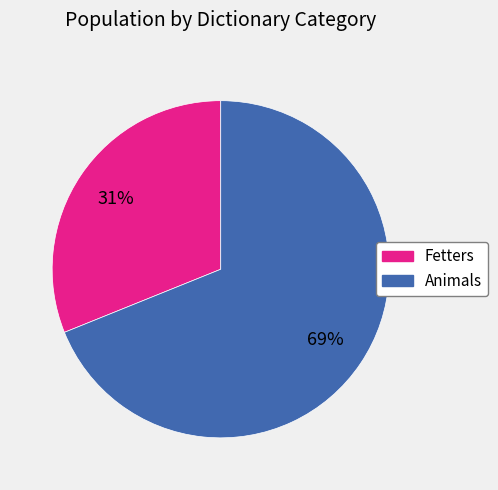

Does Animals represent more than half of the total?

Yes